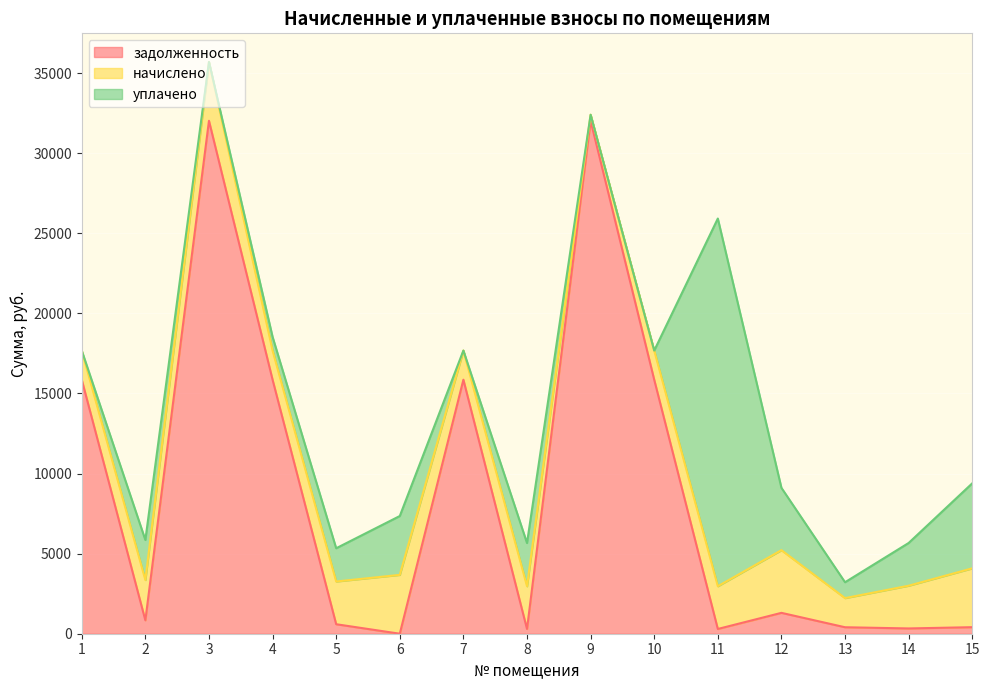

Which series ends up on top after the final intersection of задолженность and уплачено?

уплачено